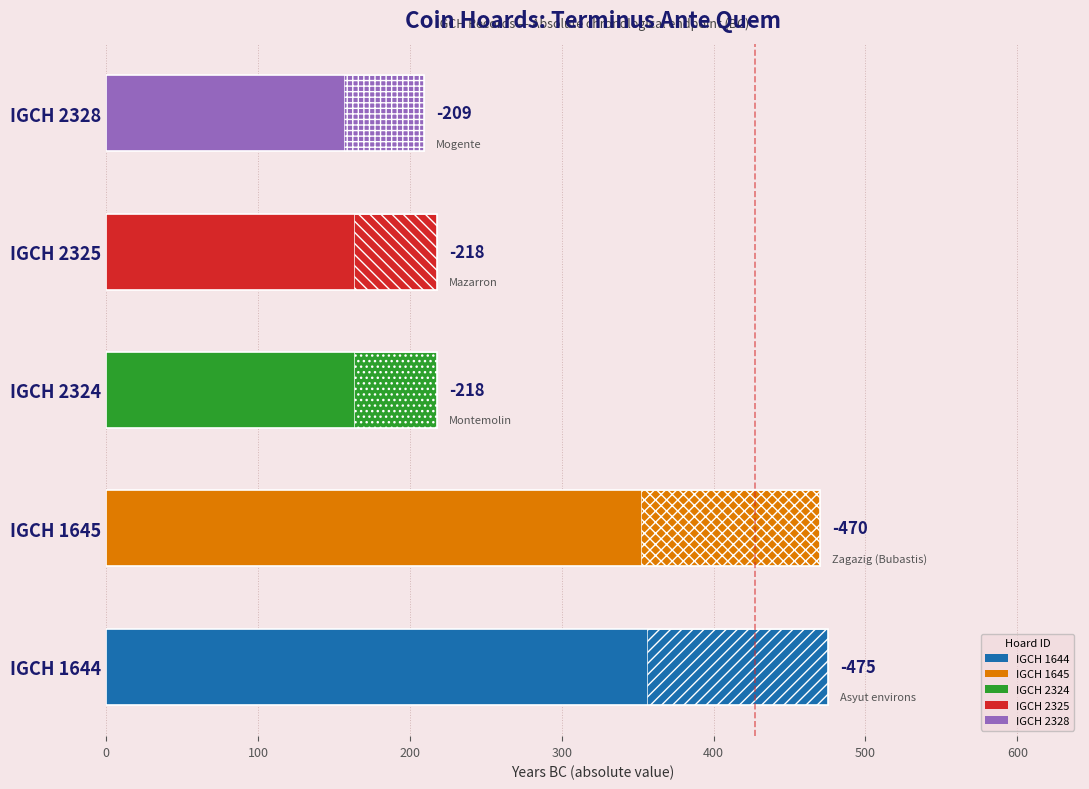

Does the chart contain any negative values?

No